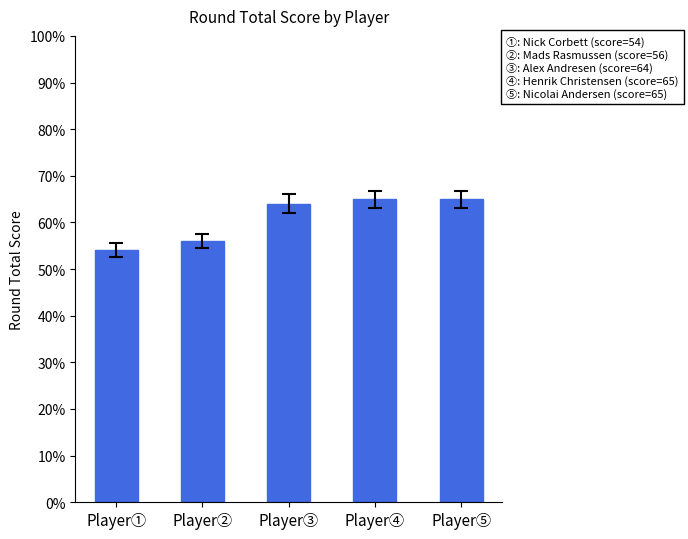

Approximately how many times larger is the value at Player③ compared to Player②?

1.1